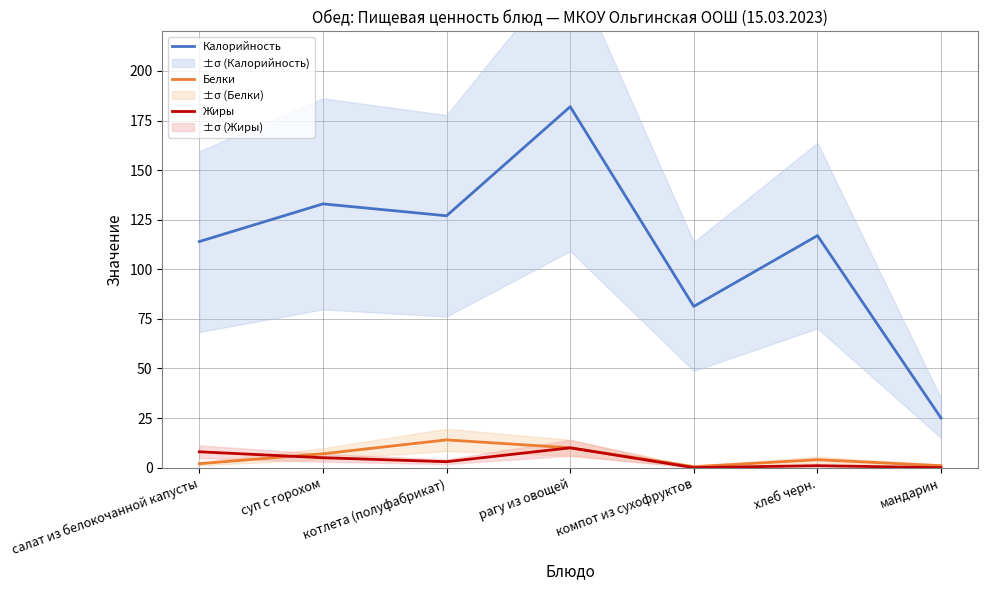

What is the total value across all series at хлеб черн.?

122.0